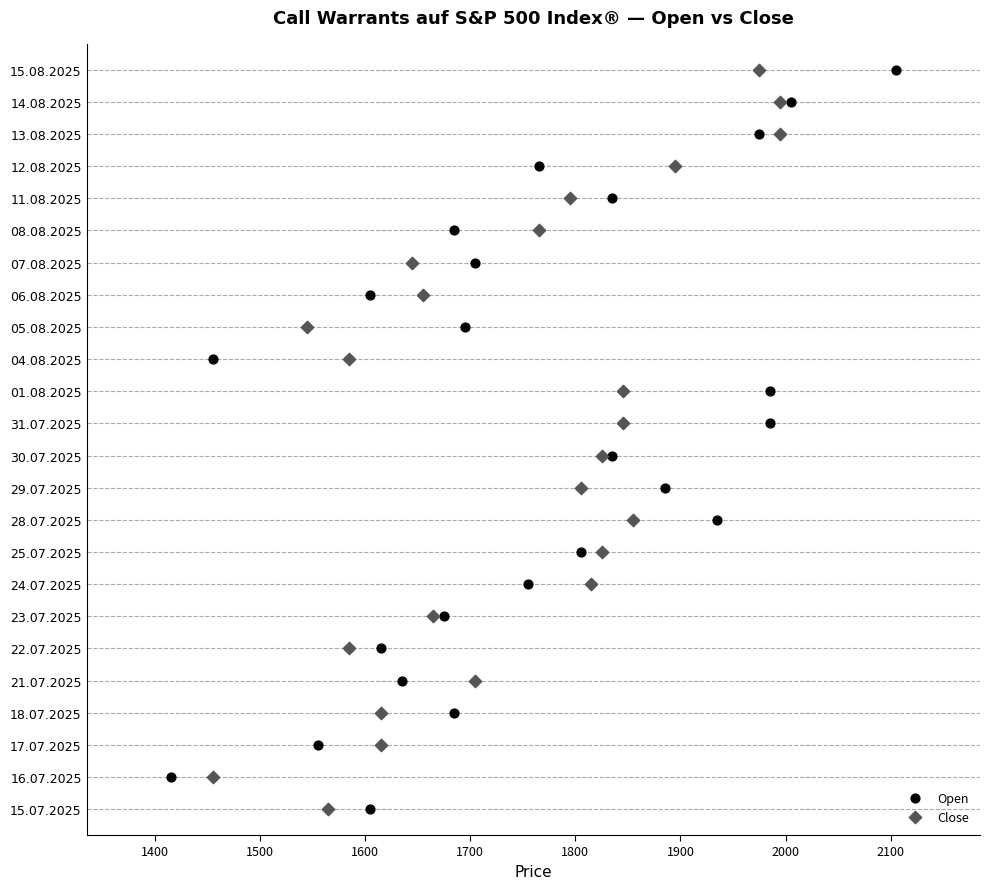

What are all the series names shown in the legend?

Open, Close